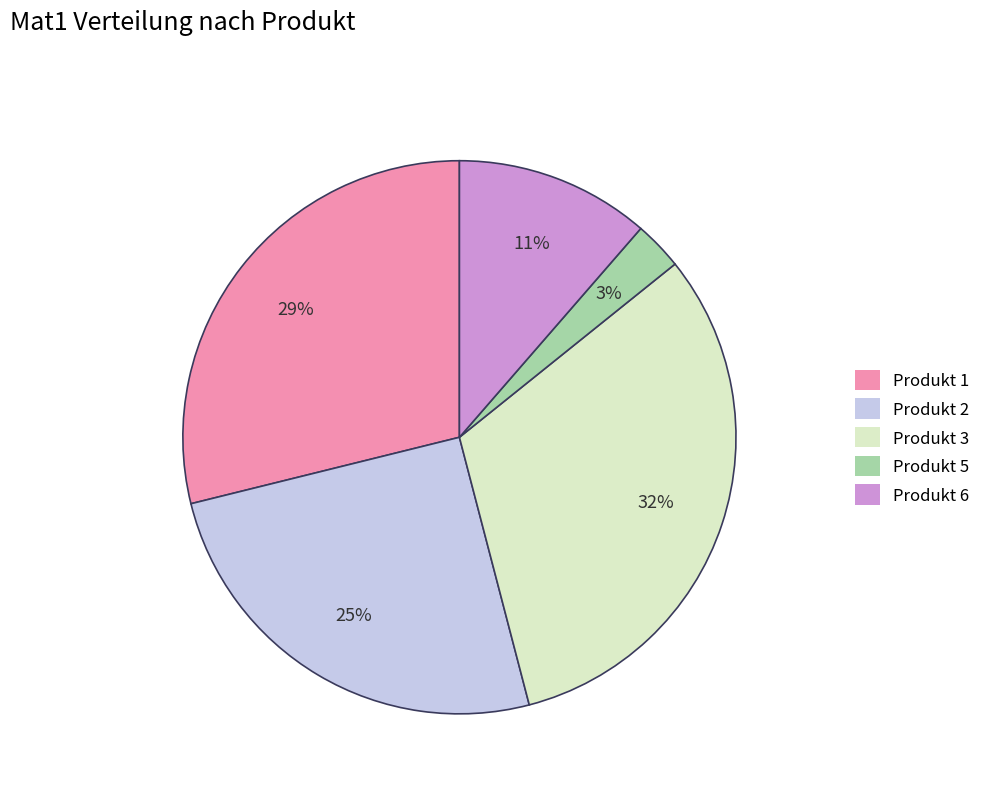

Is there any slice that represents more than half of the pie?

No